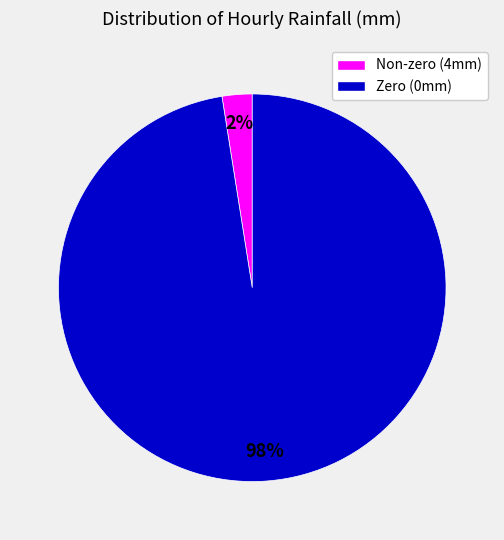

Combined, do Zero (0mm) and Non-zero (4mm) account for over 50%?

Yes